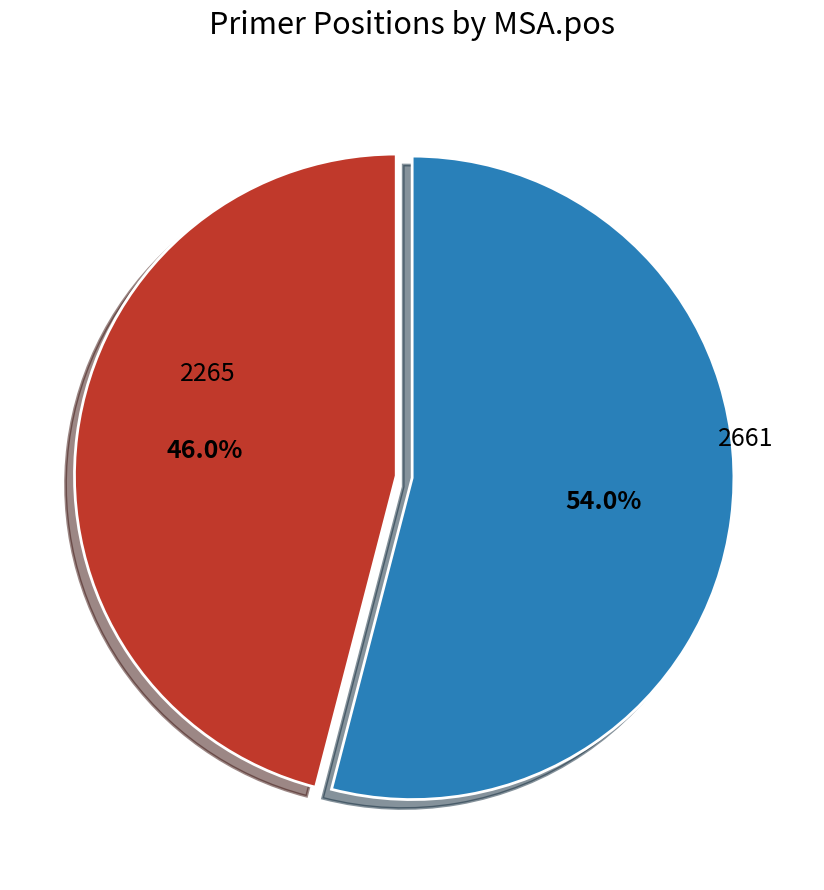

To the nearest percent, what percentage of the pie is 2265?

46%